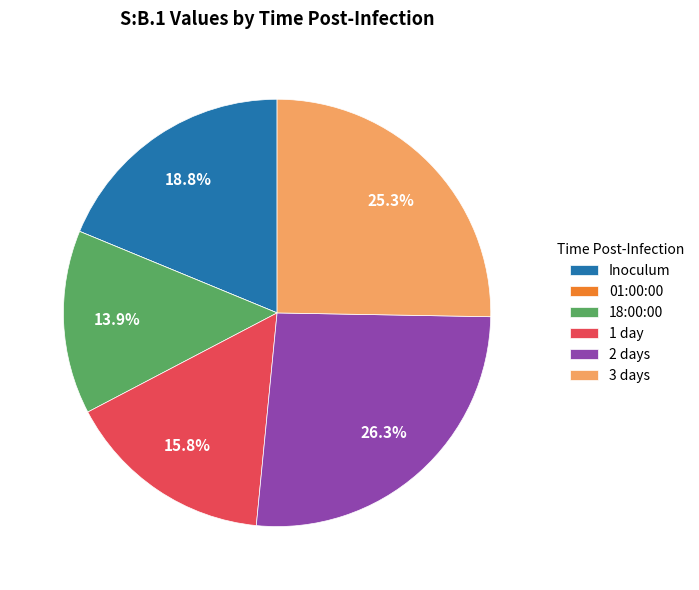

Combined, what portion of the pie is 18:00:00 and 2 days?

40.2%